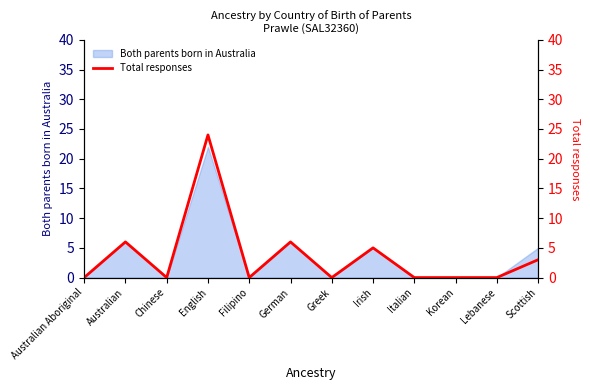

What is the difference between the values at English and Korean?

24